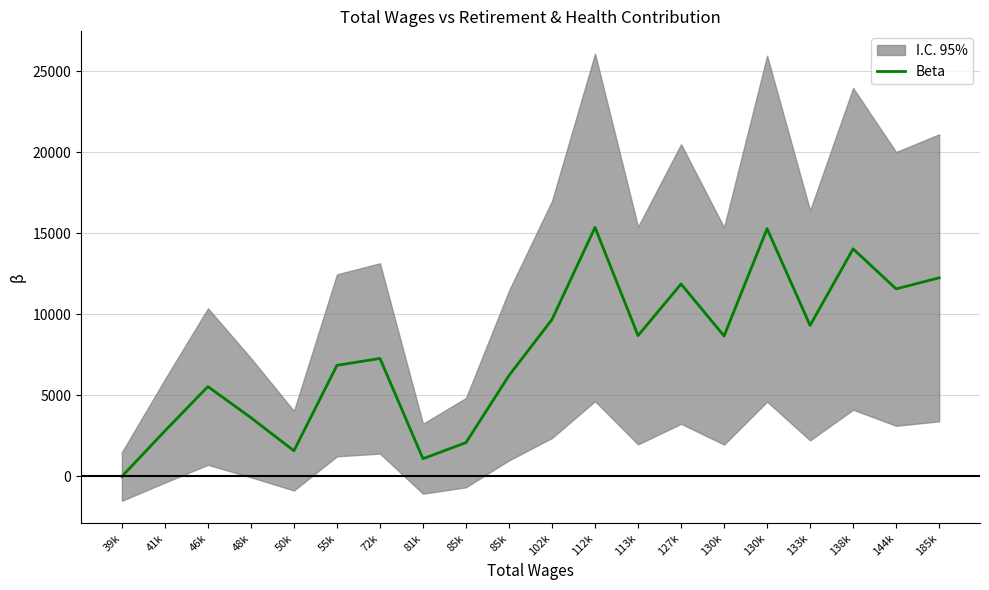

What is the change in value from 130k to 144k?

+2907